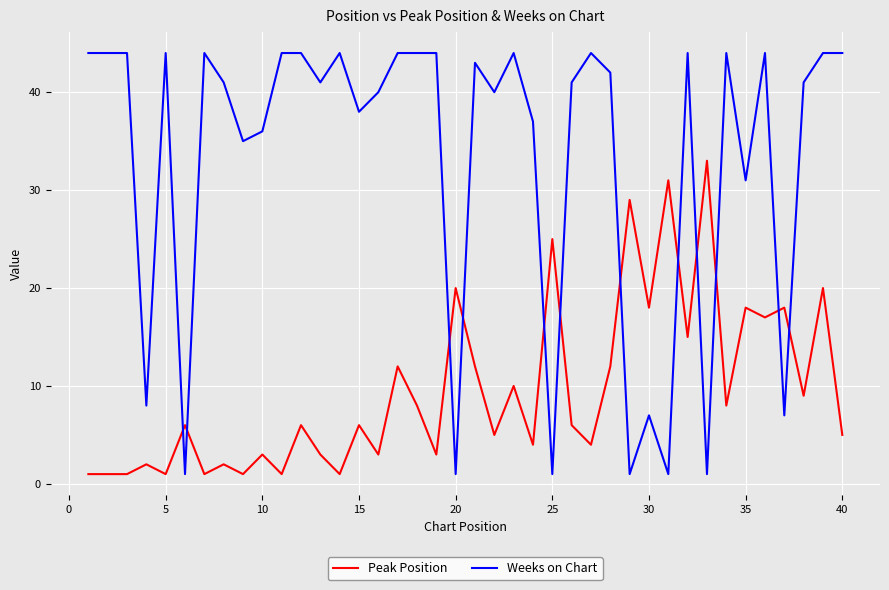

True or false: Peak Position and Weeks on Chart cross at least once.

True